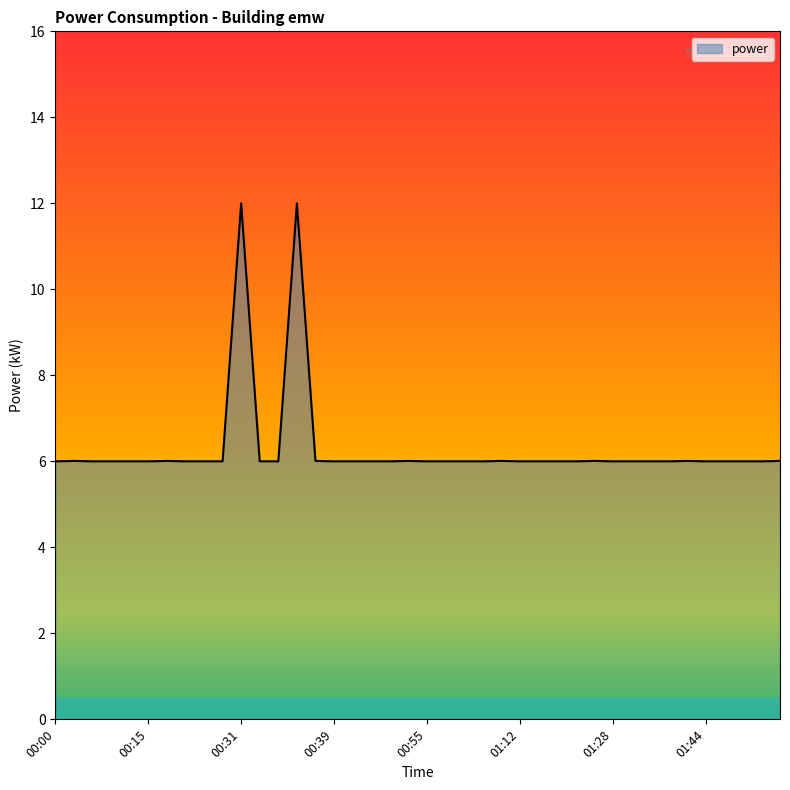

What is the greatest value displayed?

12.0